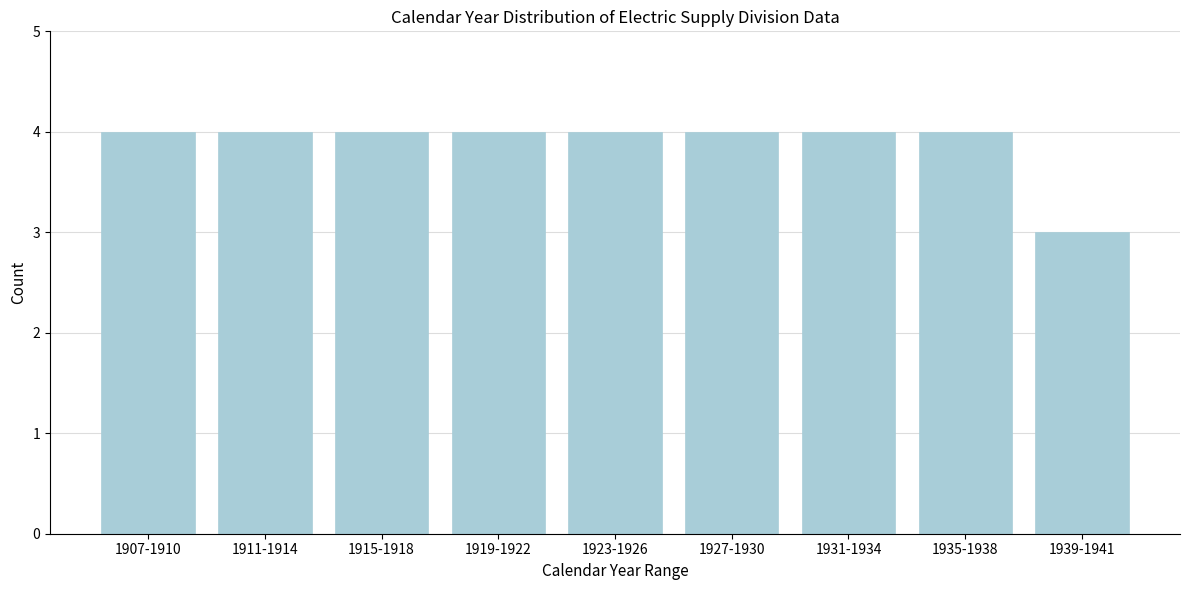

Reading left to right, list all the values displayed in this chart.

1907-1910=4	1911-1914=4	1915-1918=4	1919-1922=4	1923-1926=4	1927-1930=4	1931-1934=4	1935-1938=4	1939-1941=3